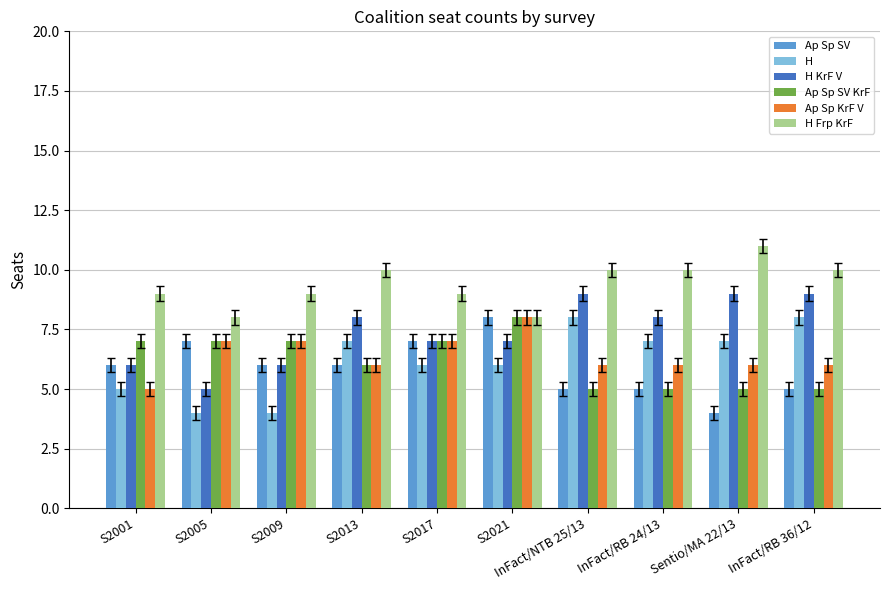

What is the total value across all series at InFact/NTB 25/13?

43